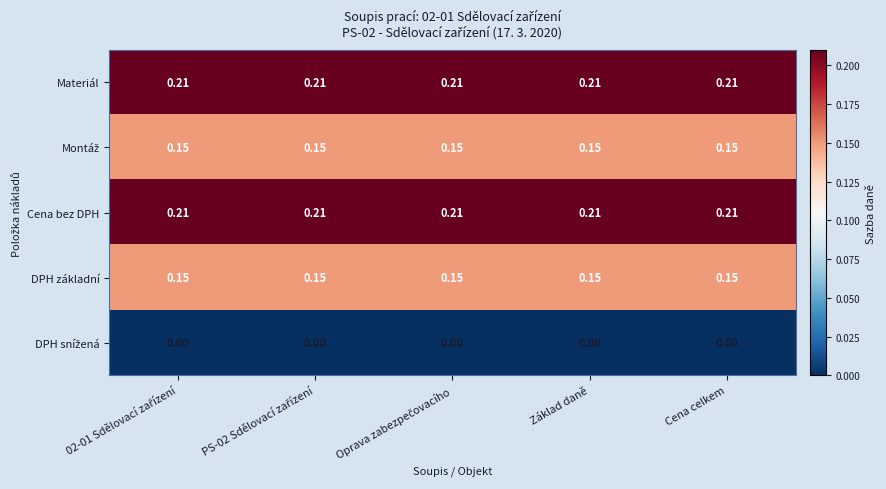

How many data points does each series have?

5